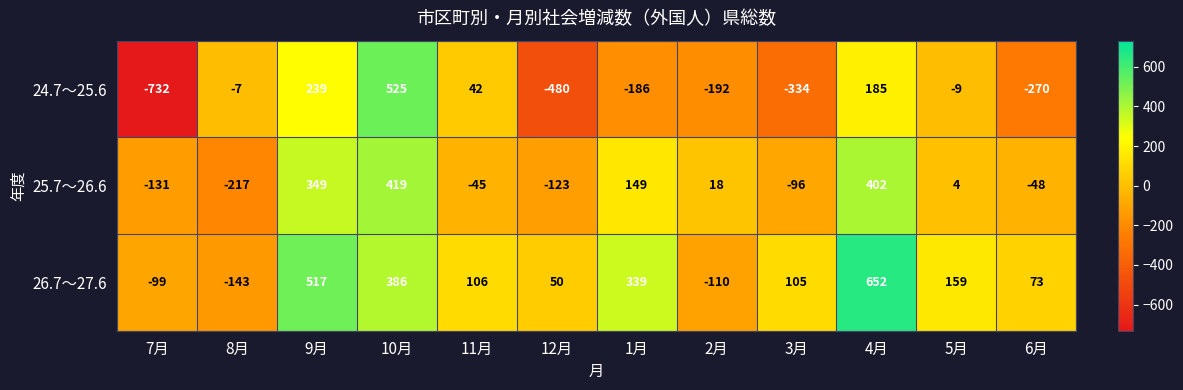

At which category is the sum across all series the highest?

10月